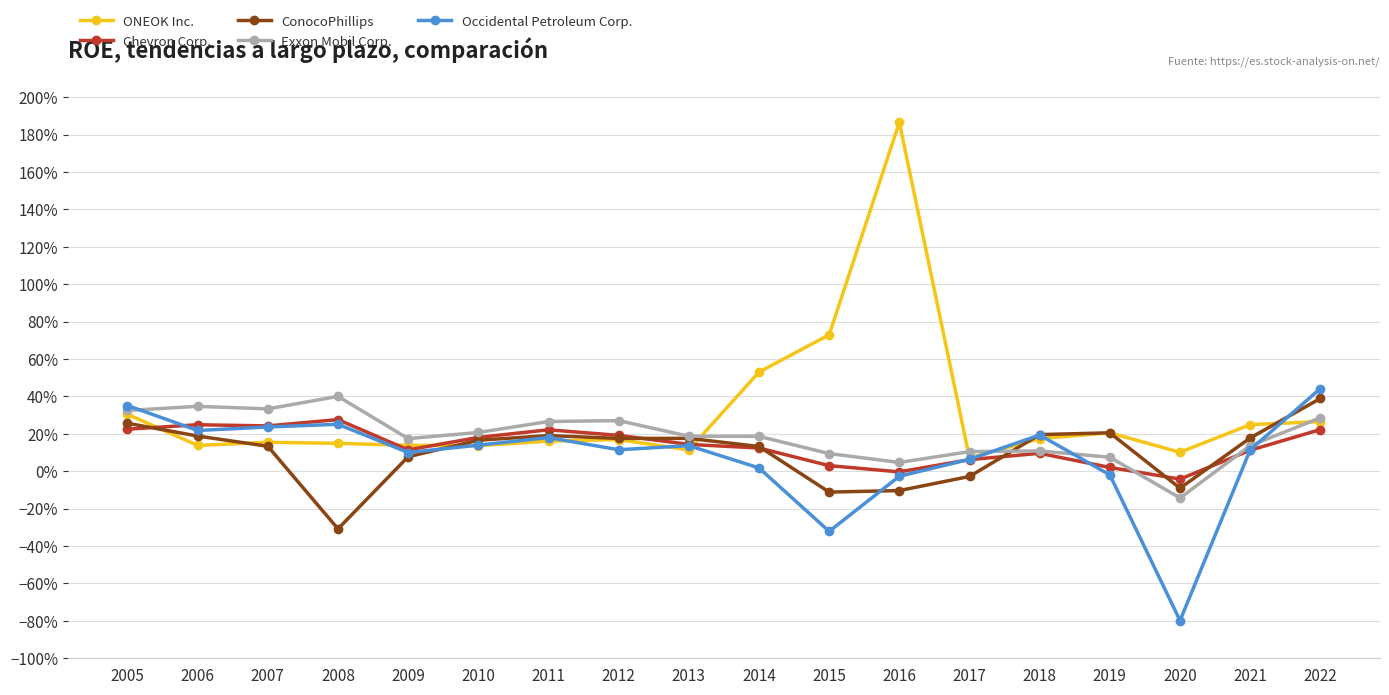

Does the chart have visible grid lines?

Yes